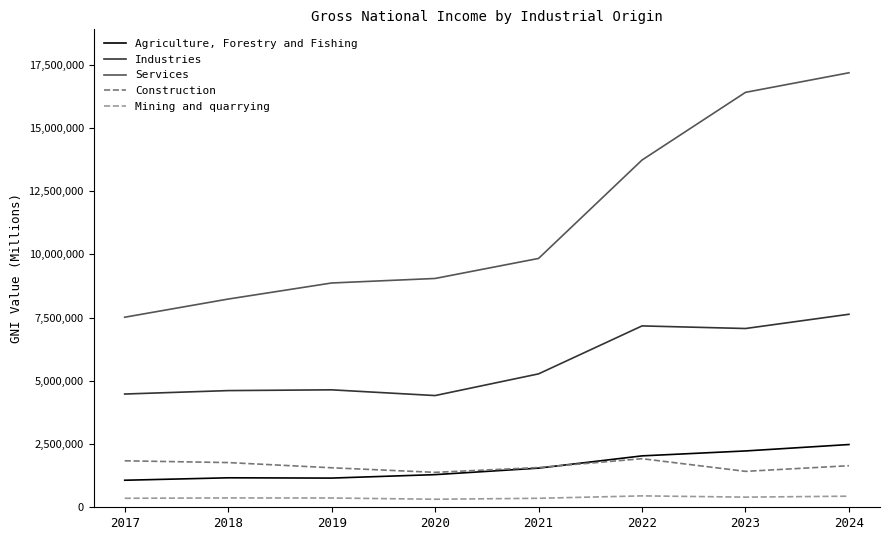

Where is Services nearest to the value 12349213?

2022